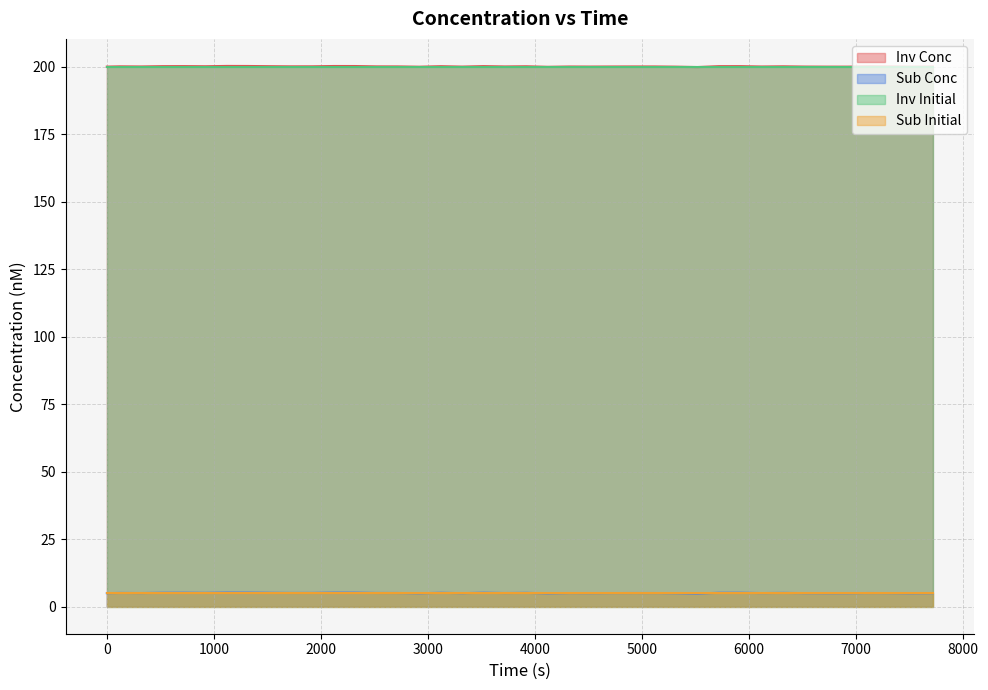

Reading left to right, list all the values displayed in this chart.

Inv Conc: 5.0	5.1	5.1	5.2	5.2	5.1	5.3	5.2	5.2	5.1	5.1	5.2	5.2	5.1	5.1	5.0	5.2	5.0	5.2	5.1	5.1	4.9	5.0	5.0	5.0	5.1	5.1	5.0	4.8	5.2	5.2	5.0	5.1	5.0	5.0	5.0	5.1	5.0	5.0	5.0
Sub Conc: 200.0	200.1	200.1	200.2	200.2	200.1	200.3	200.2	200.2	200.1	200.1	200.2	200.2	200.1	200.1	200.0	200.2	200.0	200.2	200.1	200.1	199.9	200.0	200.0	200.0	200.1	200.1	200.0	199.8	200.2	200.2	200.0	200.1	200.0	200.0	200.0	200.1	200.0	200.0	200.0